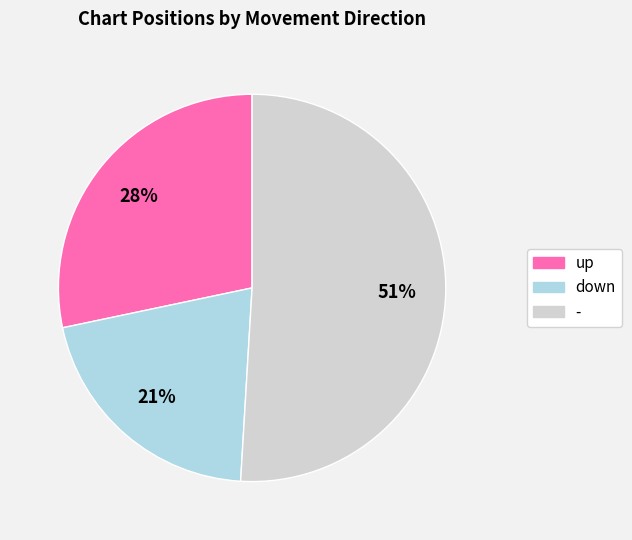

Which has a higher value, - or up?

-